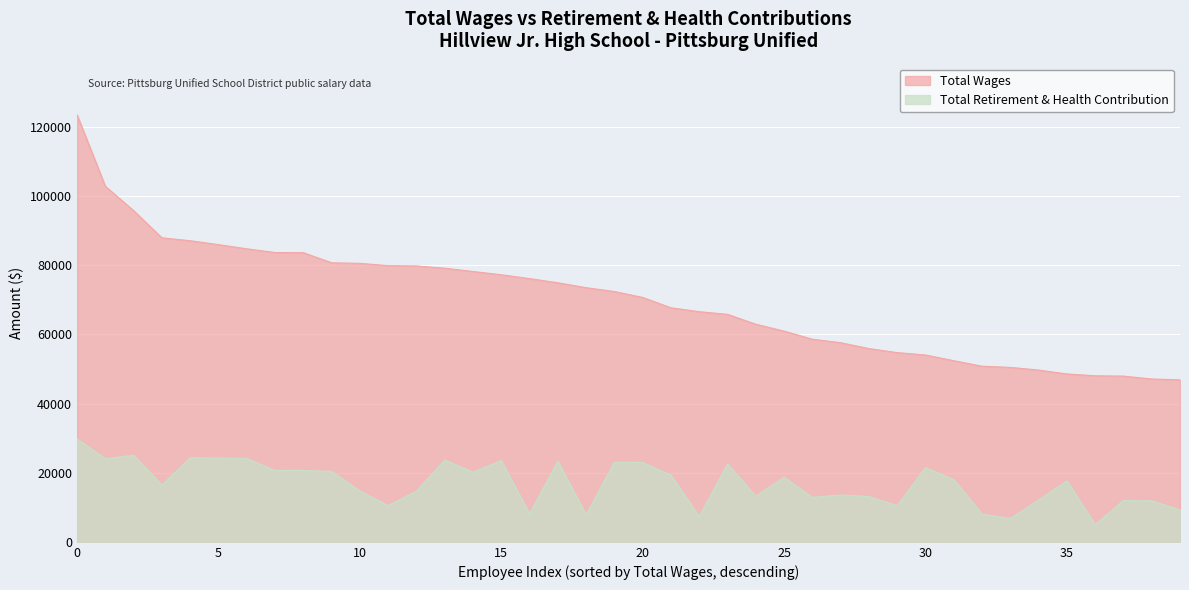

At how many categories does at least one series exceed 39337?

40